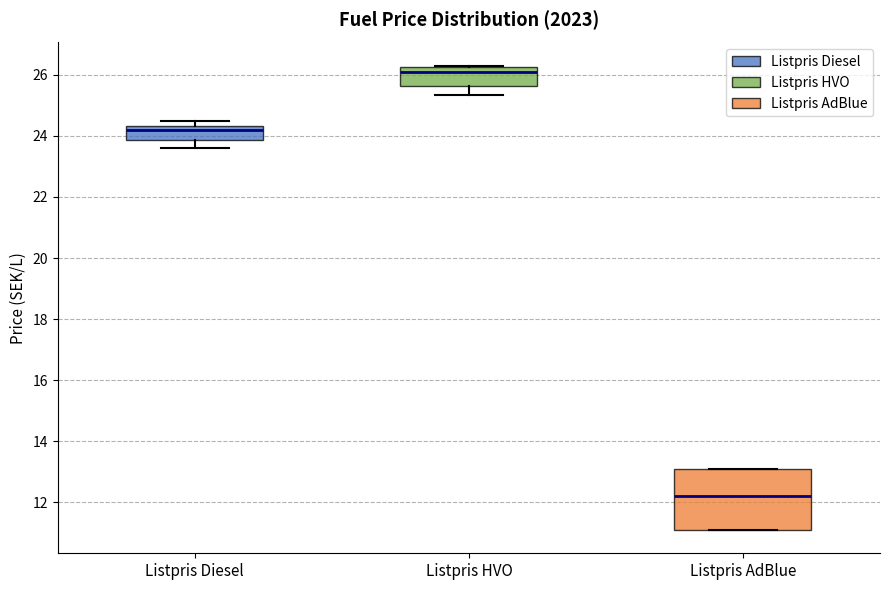

Reading left to right, read every box against the y-axis: the position of its median line, the range the box covers, and the ends of its whiskers. The values are not printed on the chart, so give them approximately, as read against the axis.

Listpris Diesel: median 24.2, box 23.8 to 24.4, whiskers 23.6 to 24.6
Listpris HVO: median 26.2 (just below the box's upper edge), box 25.6 to 26.2, whiskers 25.4 to 26.4
Listpris AdBlue: median 12.2, box 11.0 to 13.0, whiskers 11.0 to 13.0